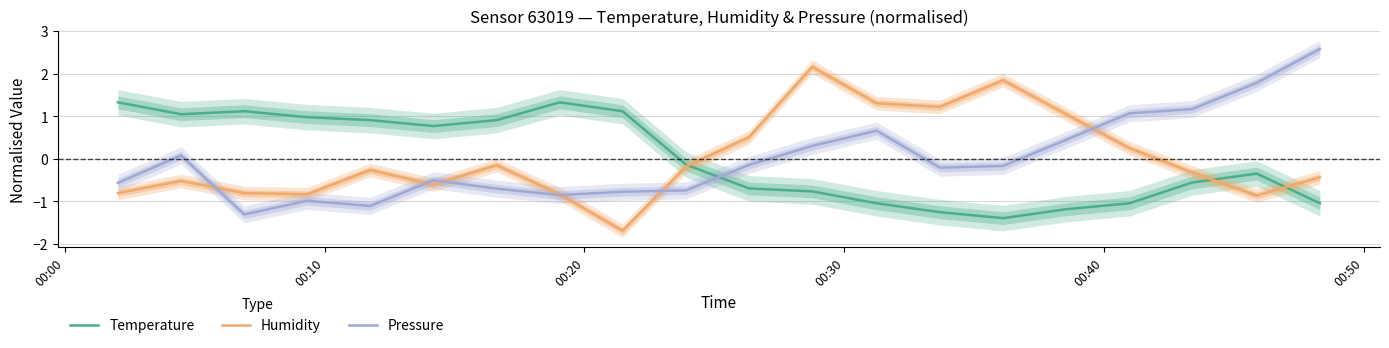

What is the highest value of the Humidity series?

2.2